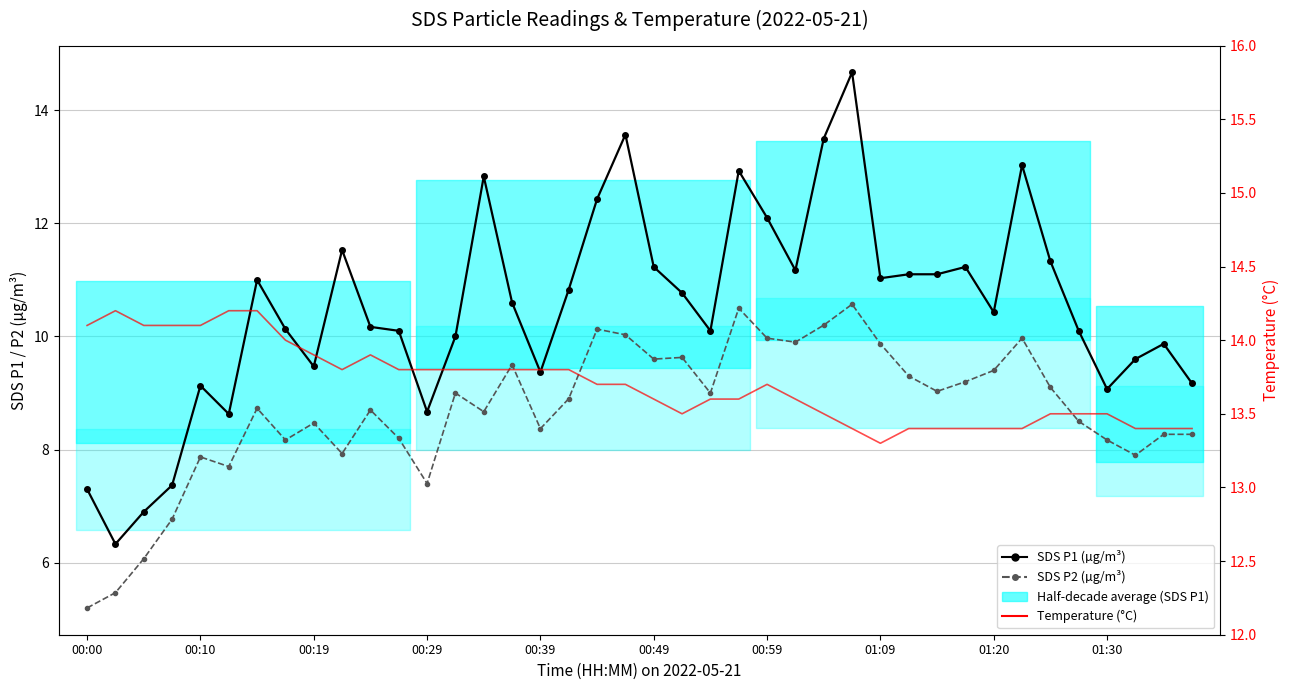

Rank the series by their maximum value, from highest to lowest.

SDS P1 (µg/m³), Temperature (°C), SDS P2 (µg/m³)